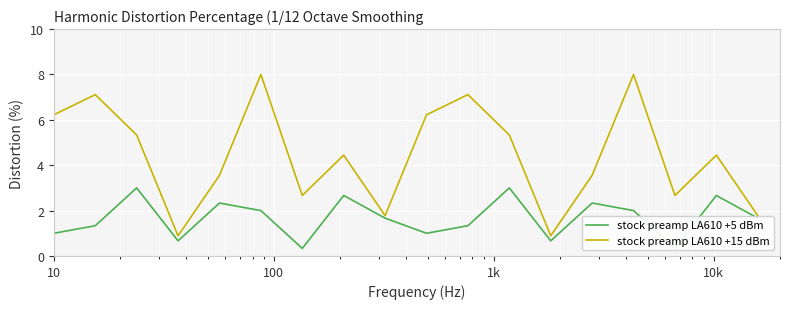

What is the average value of the col_5 series?

4.4